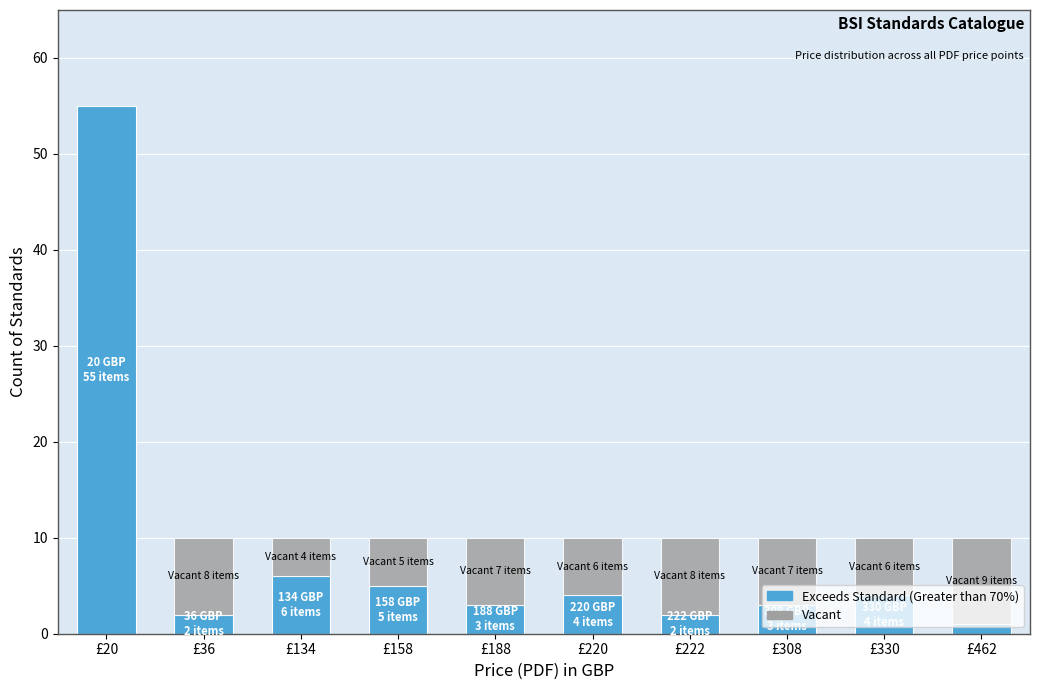

What is the sum of all Exceeds Standard (Greater than 70%) values?

85